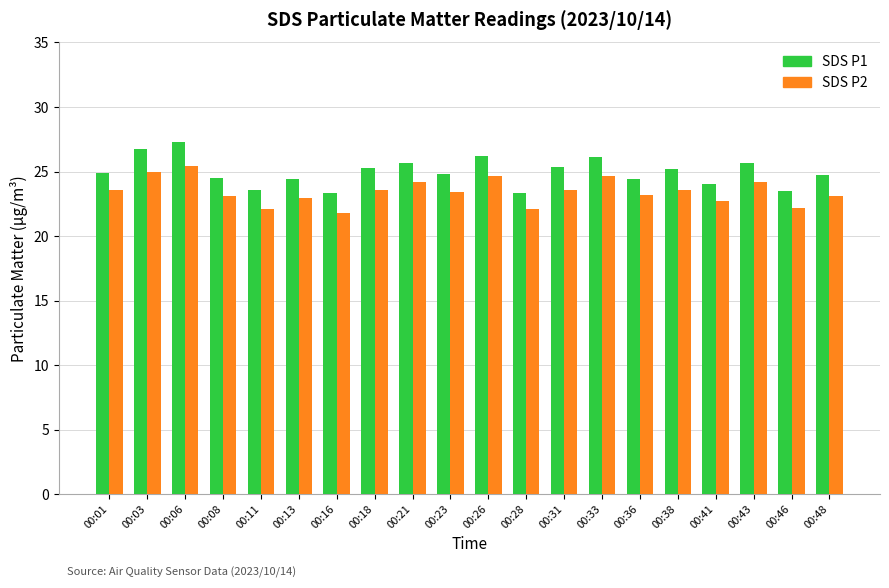

What is the spread (max minus min) of values at 00:13?

1.5